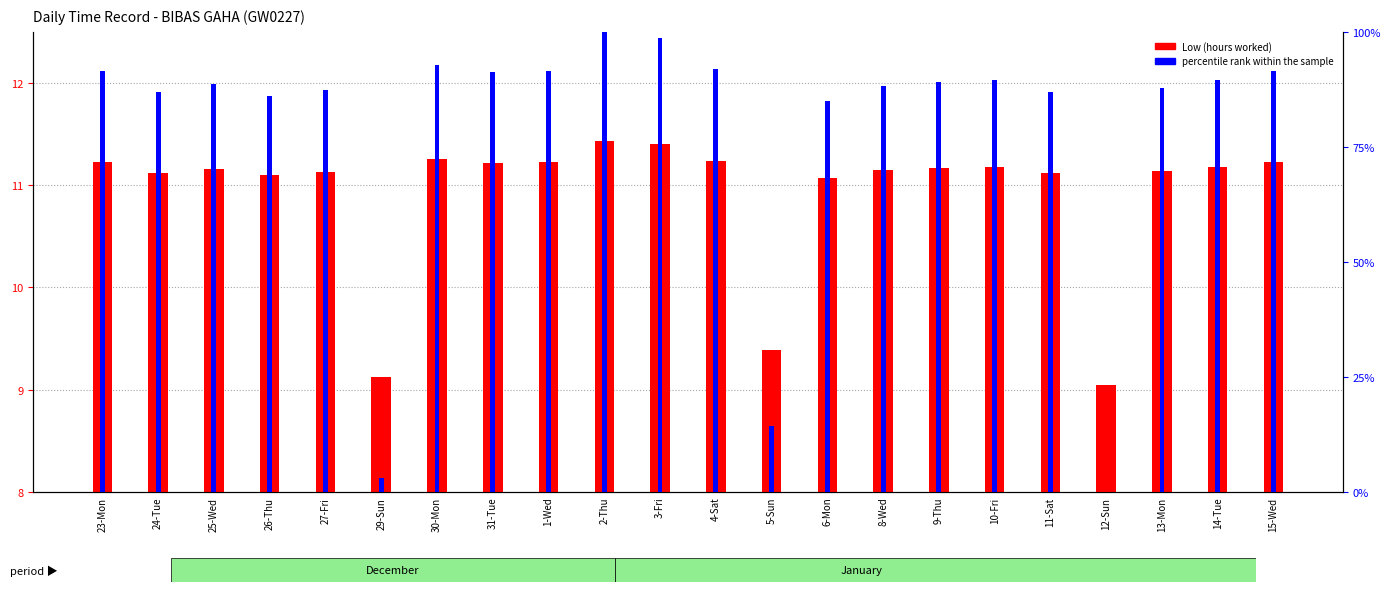

At which label does Low (hours worked) reach its peak?

2-Thu